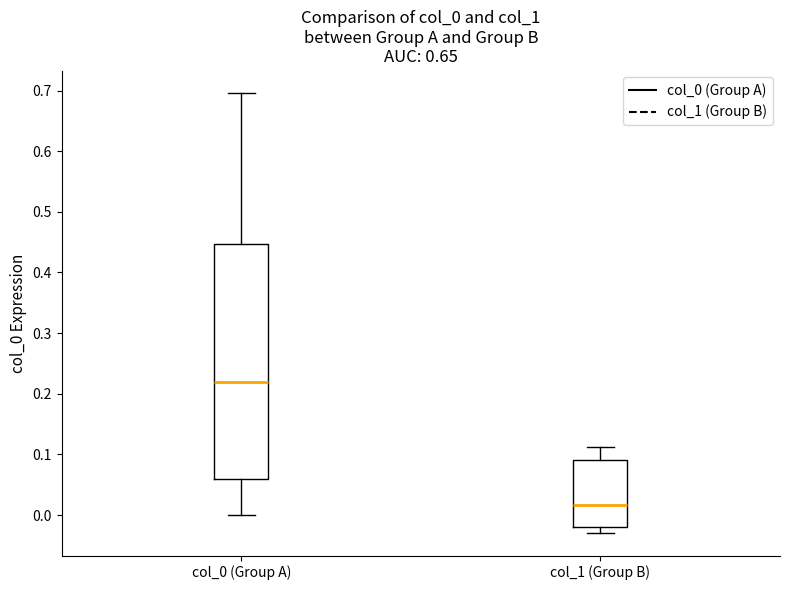

Which box is the tallest, from its lower edge to its upper edge?

col_0 (Group A)